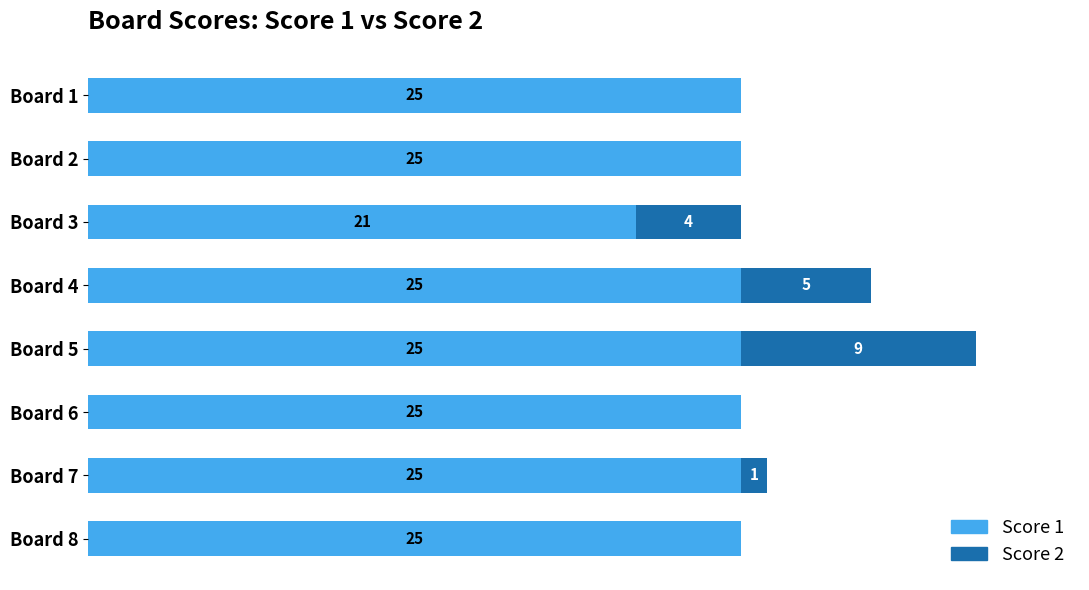

What are all the series names shown in the legend?

Score 1, Score 2